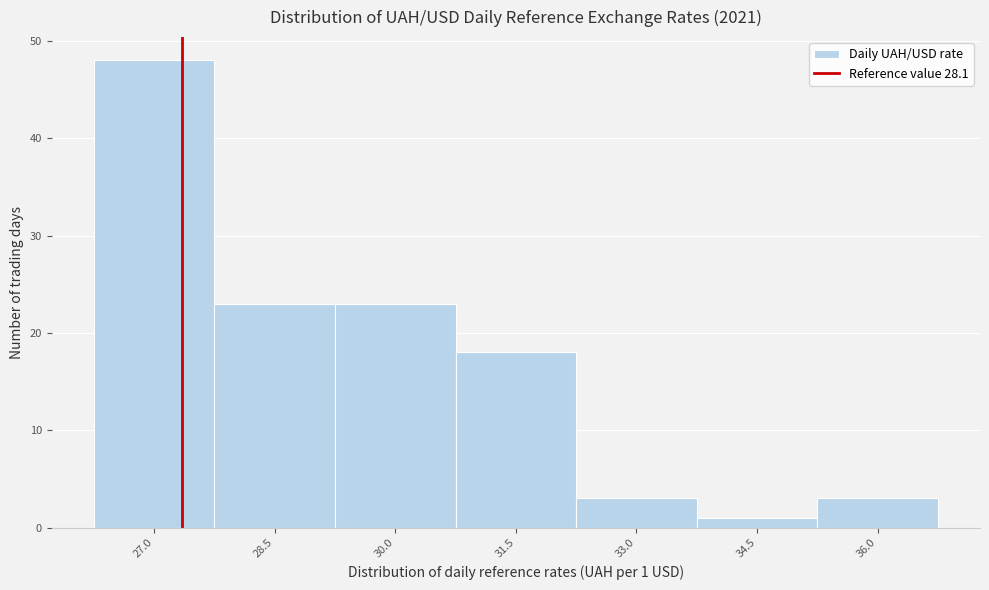

Reading left to right, what are all the values shown in this chart?

27.0=48	28.5=23	30.0=23	31.5=18	33.0=3	34.5=1	36.0=3